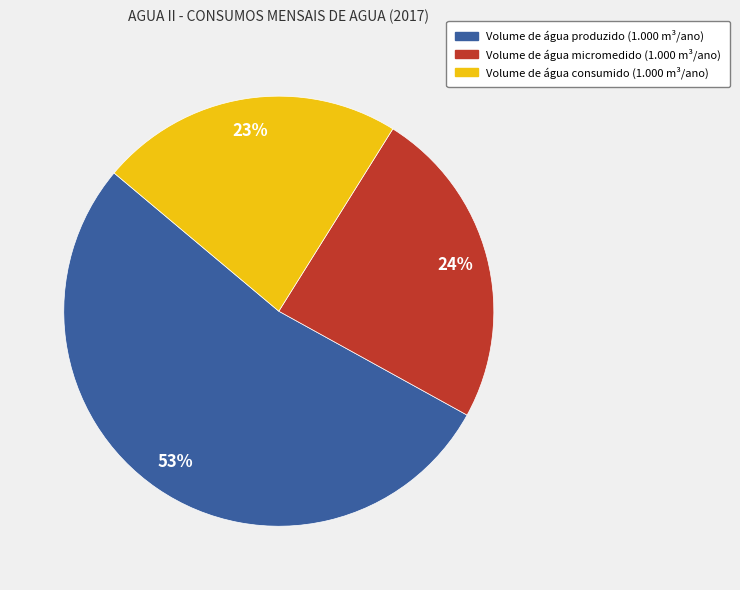

To the nearest percent, what is the combined percentage of Volume de água produzido (1.000 m³/ano) and Volume de água micromedido (1.000 m³/ano)?

77%